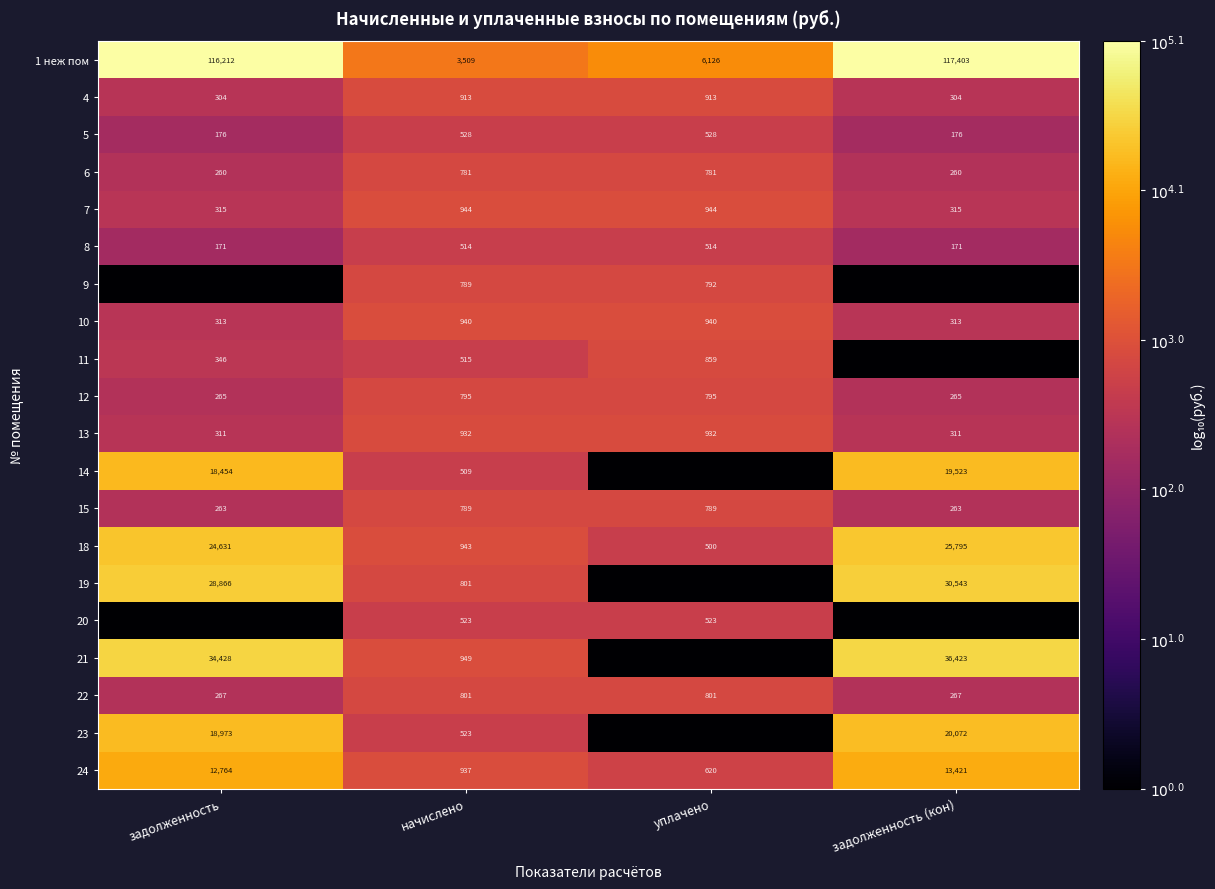

Which label corresponds to the largest value in the chart?

задолженность (кон)